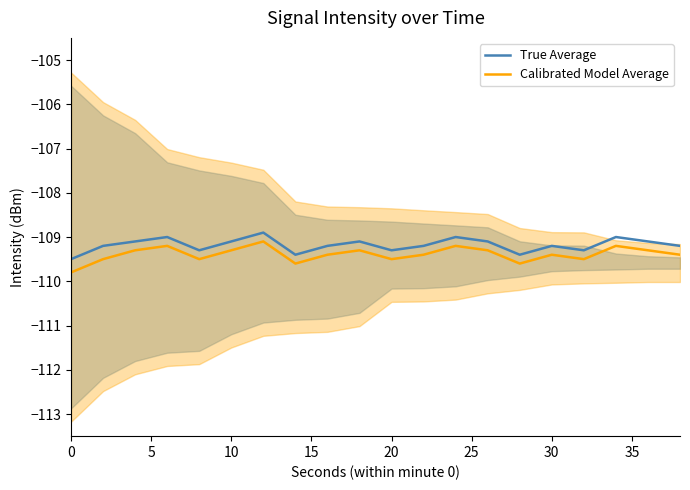

How many data points in True Average are less than -109?

16